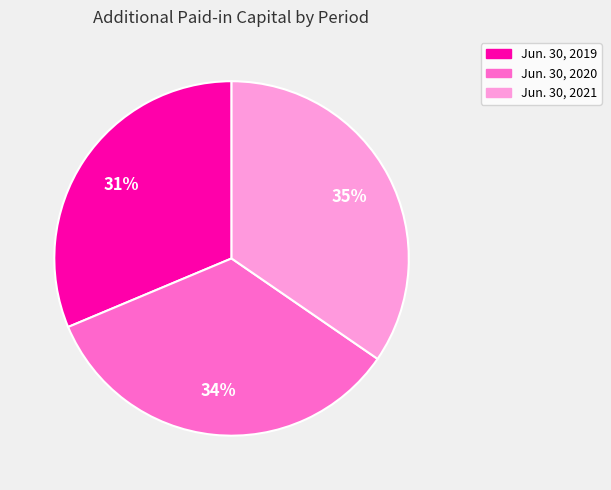

Do Jun. 30, 2021 and Jun. 30, 2020 together represent more than half of the pie?

Yes